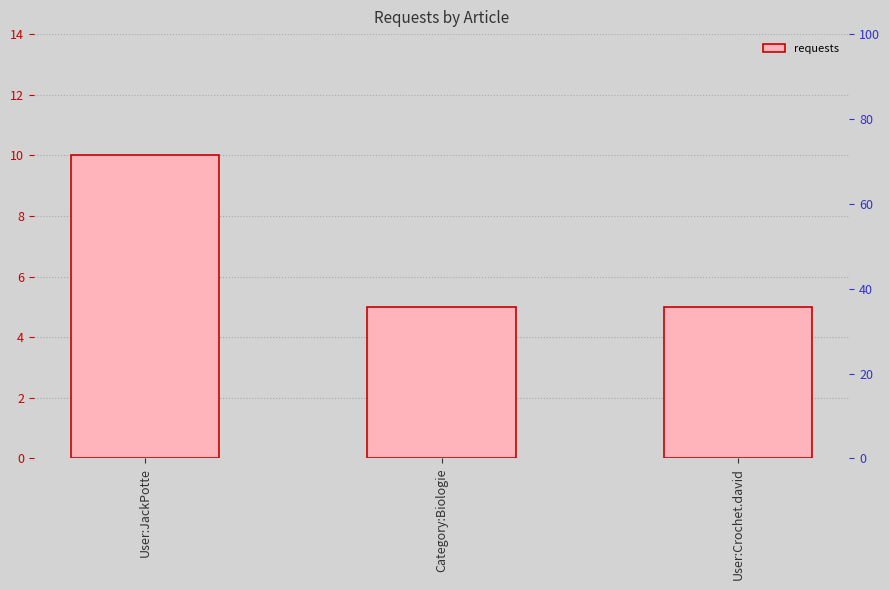

How many bars are there in total?

3